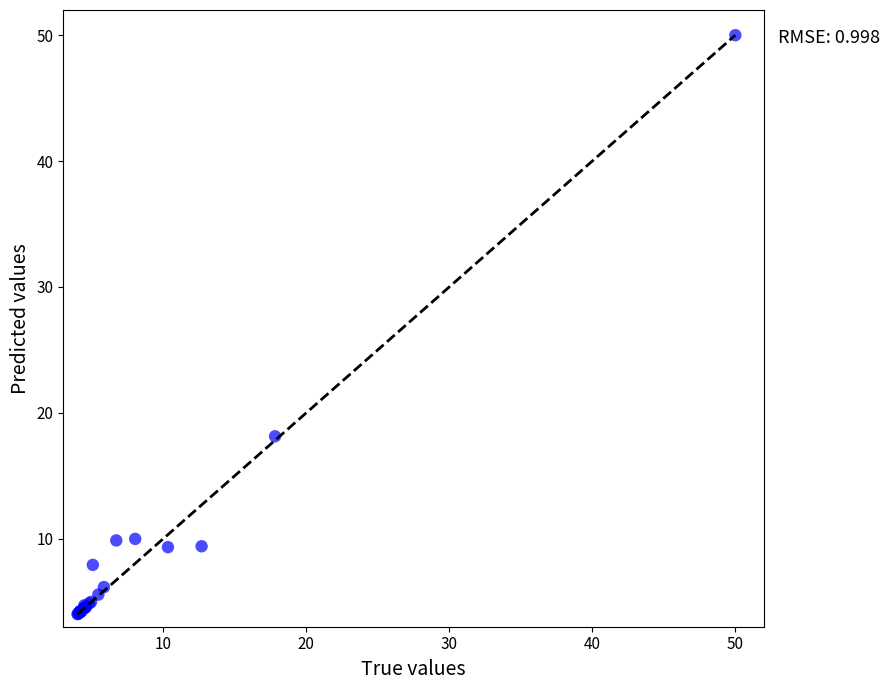

What Y value in the scatter plot is closest to 27?

18.1